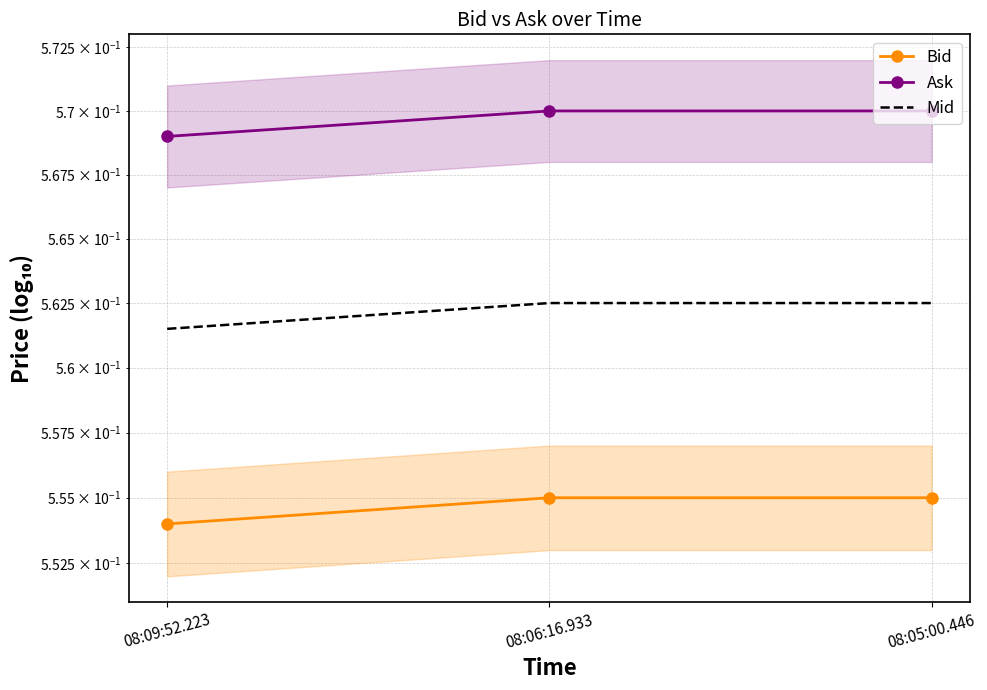

Between 08:05:00.446 and 08:06:16.933, which is larger?

08:05:00.446